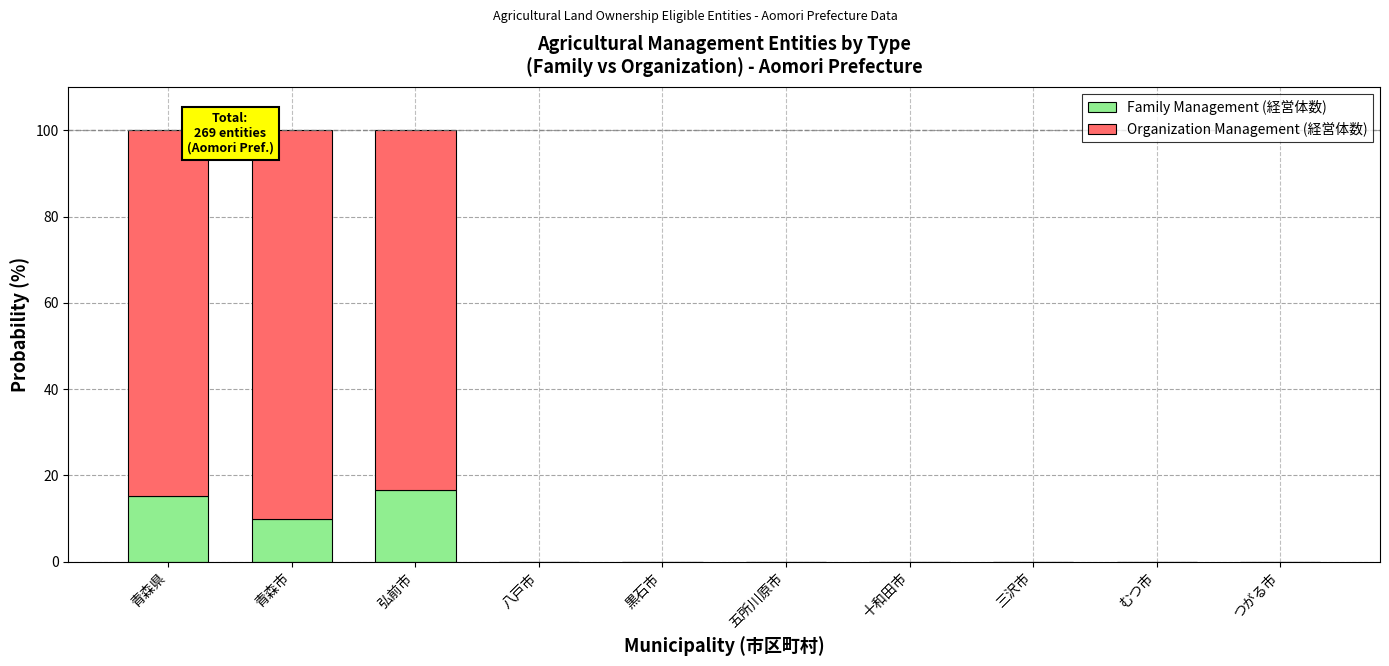

Reading right to left, what are the values for Family Management (経営体数)?

つがる市=0.0	むつ市=0.0	三沢市=0.0	十和田市=0.0	五所川原市=0.0	黒石市=0.0	八戸市=0.0	弘前市=16.7	青森市=10.0	青森県=15.2